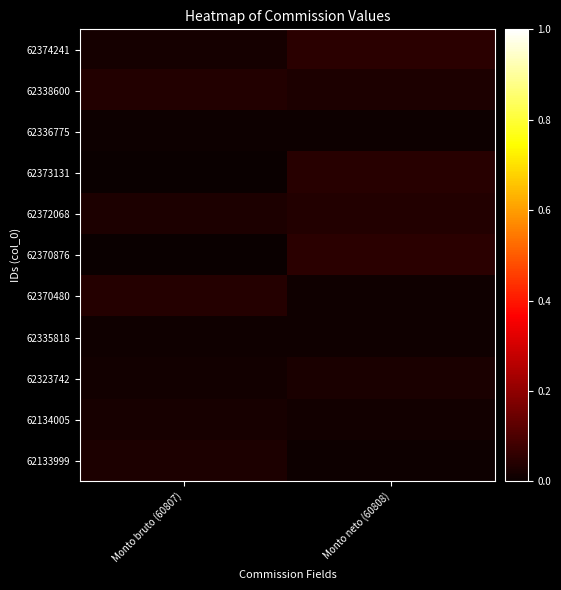

List the series in order of their peak value, lowest first.

62336775, 62335818, 62134005, 62323742, 62133999, 62372068, 62338600, 62370480, 62373131, 62374241, 62370876